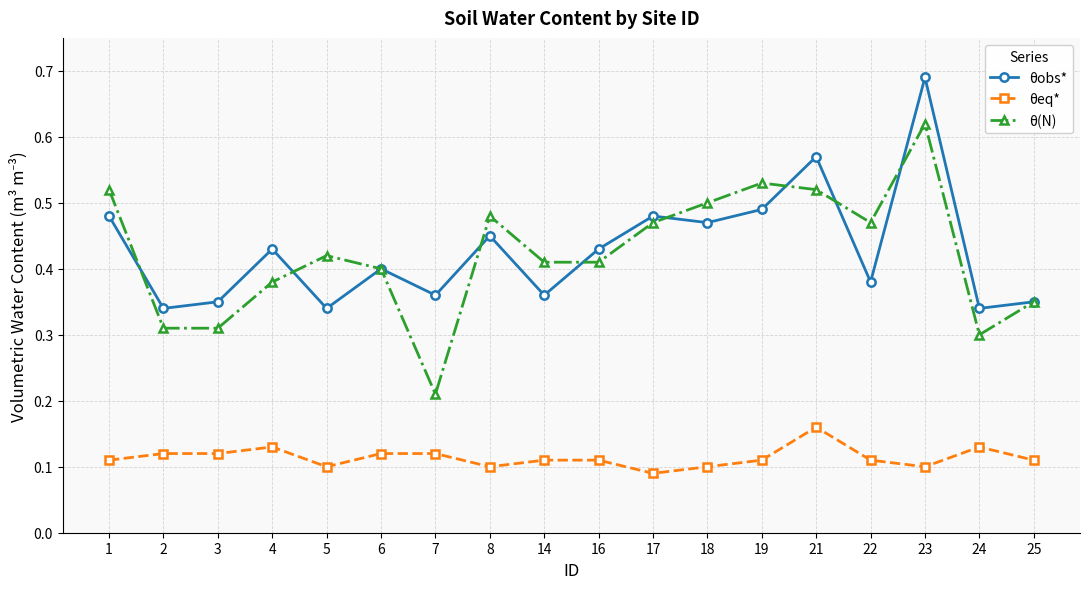

At 19, list the series in order from largest to smallest.

θ(N), θobs*, θeq*